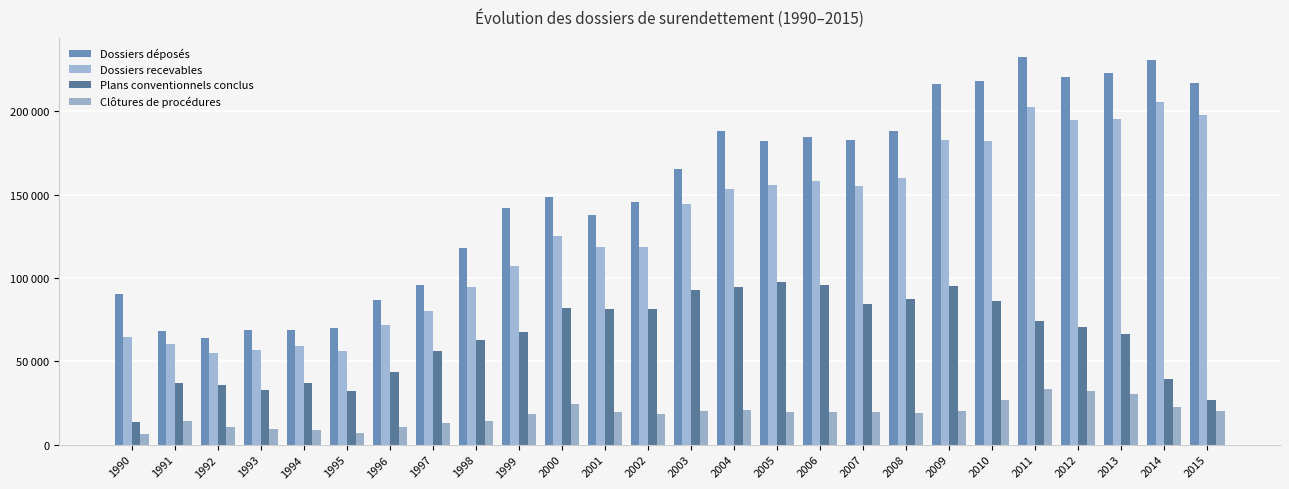

True or false: Dossiers recevables has a value of 120610 at 2012.

False